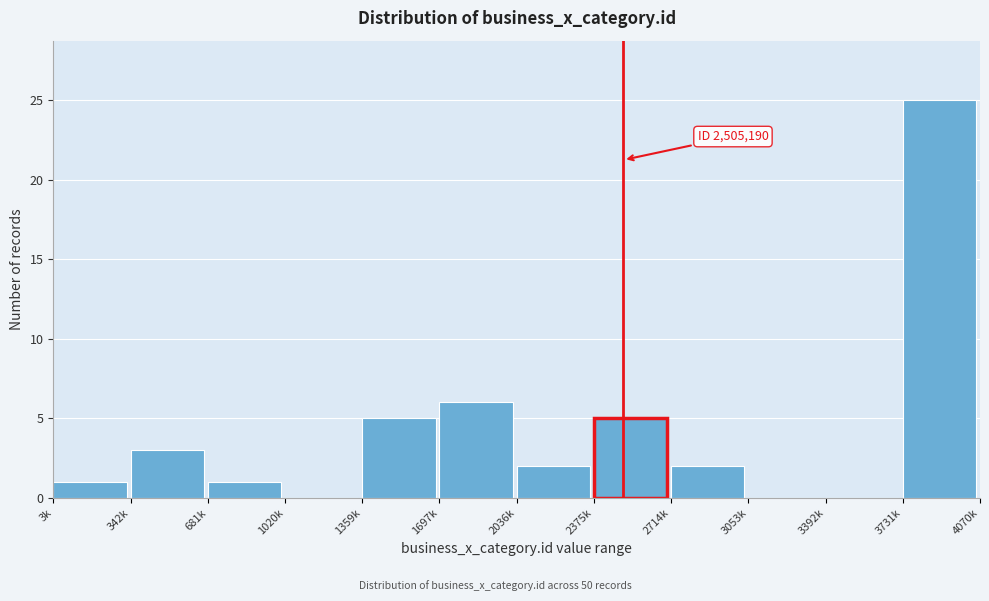

Reading left to right, list all the values displayed in this chart.

3k=1	342k=3	681k=1	1020k=0	1359k=5	1697k=6	2036k=2	2375k=5	2714k=2	3053k=0	3392k=0	3731k=25